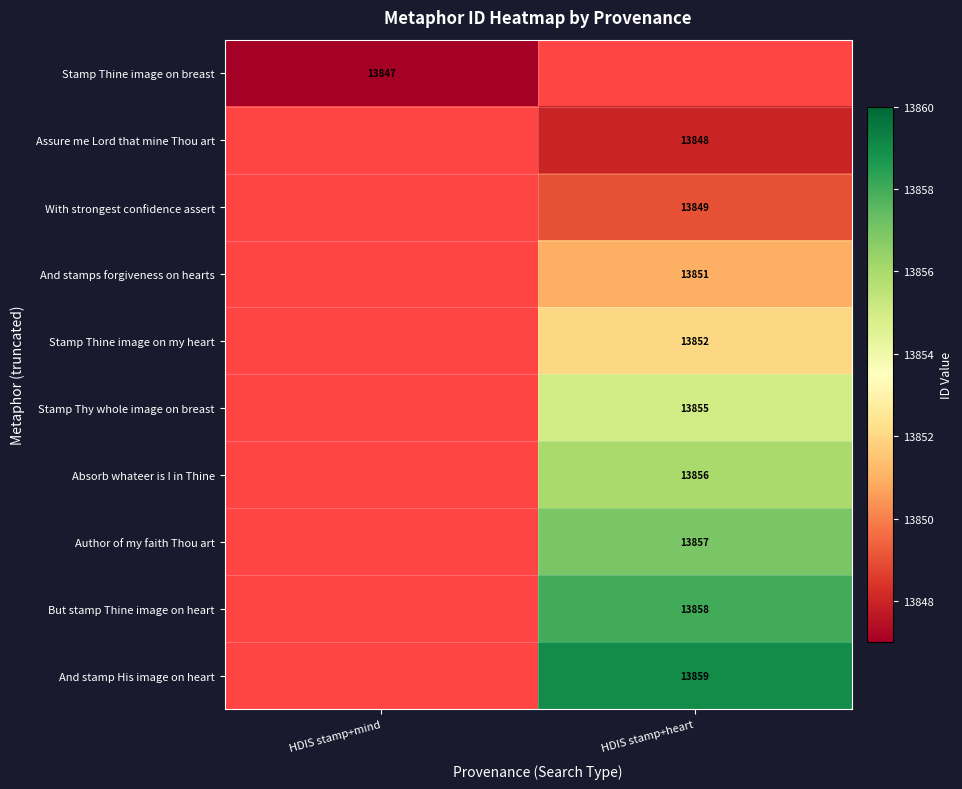

Is the value of With strongest confidence assert at HDIS stamp+heart greater than the value of Absorb whateer is I in Thine at HDIS stamp+heart?

No